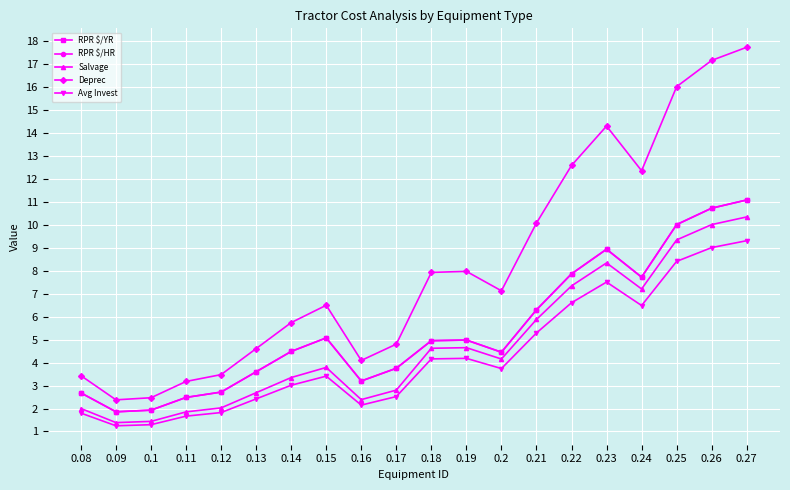

Reading right to left, what are all the values shown in this chart?

RPR $/YR: 11.1	10.7	10.0	7.7	8.9	7.9	6.3	4.5	5.0	5.0	3.8	3.2	5.1	4.5	3.6	2.7	2.5	1.9	1.9	2.7
RPR $/HR: 11.1	10.7	10.0	7.7	8.9	7.9	6.3	4.5	5.0	5.0	3.8	3.2	5.1	4.5	3.6	2.7	2.5	1.9	1.9	2.7
Salvage: 10.3	10.0	9.3	7.2	8.3	7.3	5.9	4.2	4.6	4.6	2.8	2.4	3.8	3.3	2.7	2.0	1.9	1.4	1.4	2.0
Deprec: 17.7	17.1	16.0	12.3	14.3	12.6	10.1	7.1	8.0	7.9	4.8	4.1	6.5	5.7	4.6	3.5	3.2	2.5	2.4	3.4
Avg Invest: 9.3	9.0	8.4	6.5	7.5	6.6	5.3	3.7	4.2	4.2	2.5	2.1	3.4	3.0	2.4	1.8	1.7	1.3	1.2	1.8